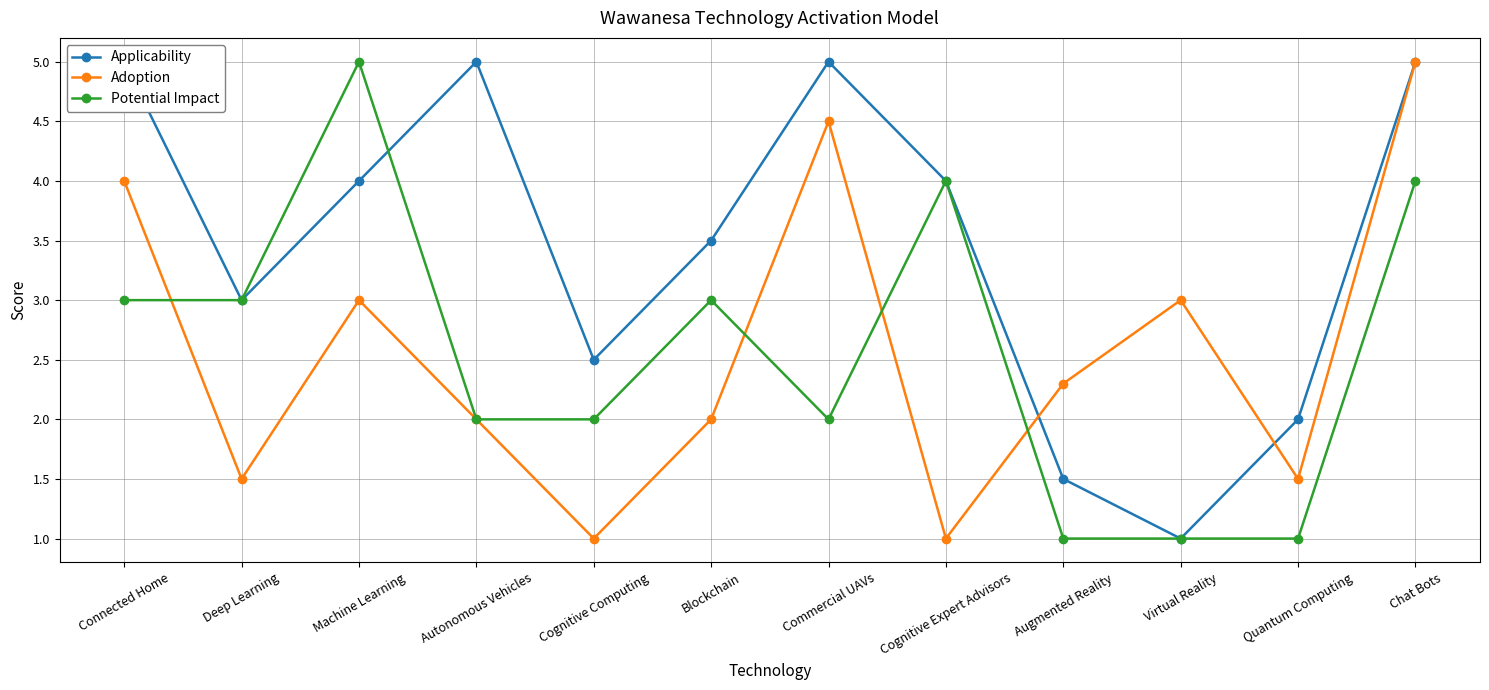

At which category does Potential Impact reach its first local valley?

Commercial UAVs